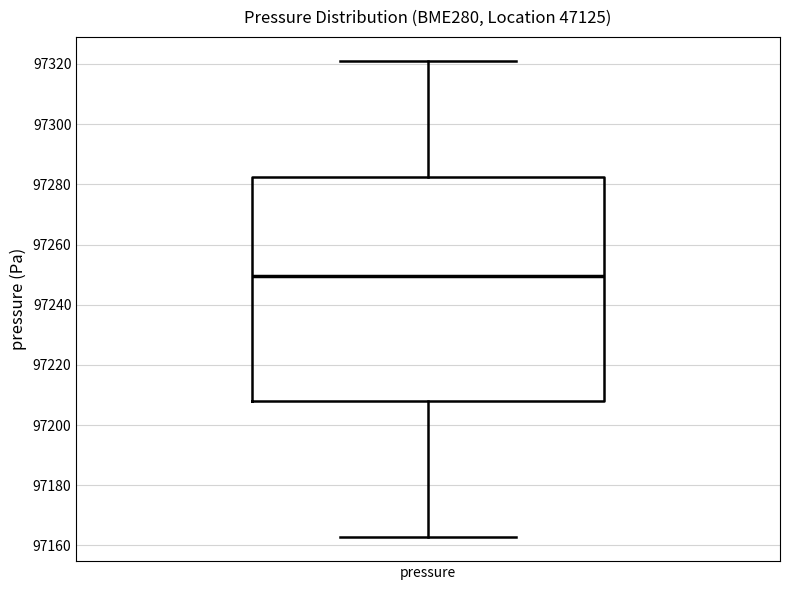

Where is the upper edge of the box for pressure on the y-axis? The values are not printed on the chart, so give them approximately, as read against the axis.

97282